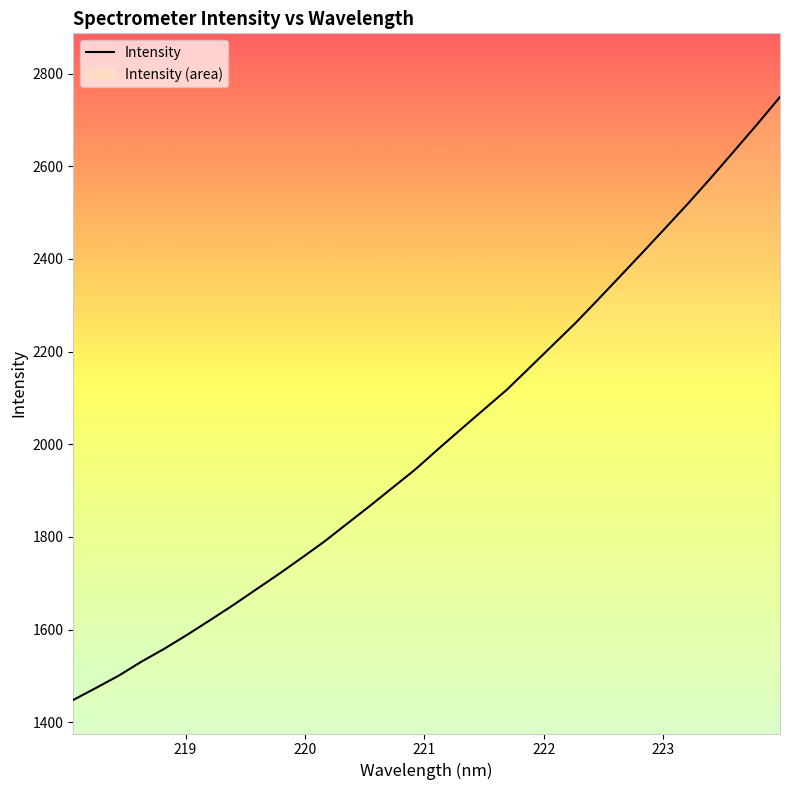

What is the difference between the maximum and minimum values?

1301.4